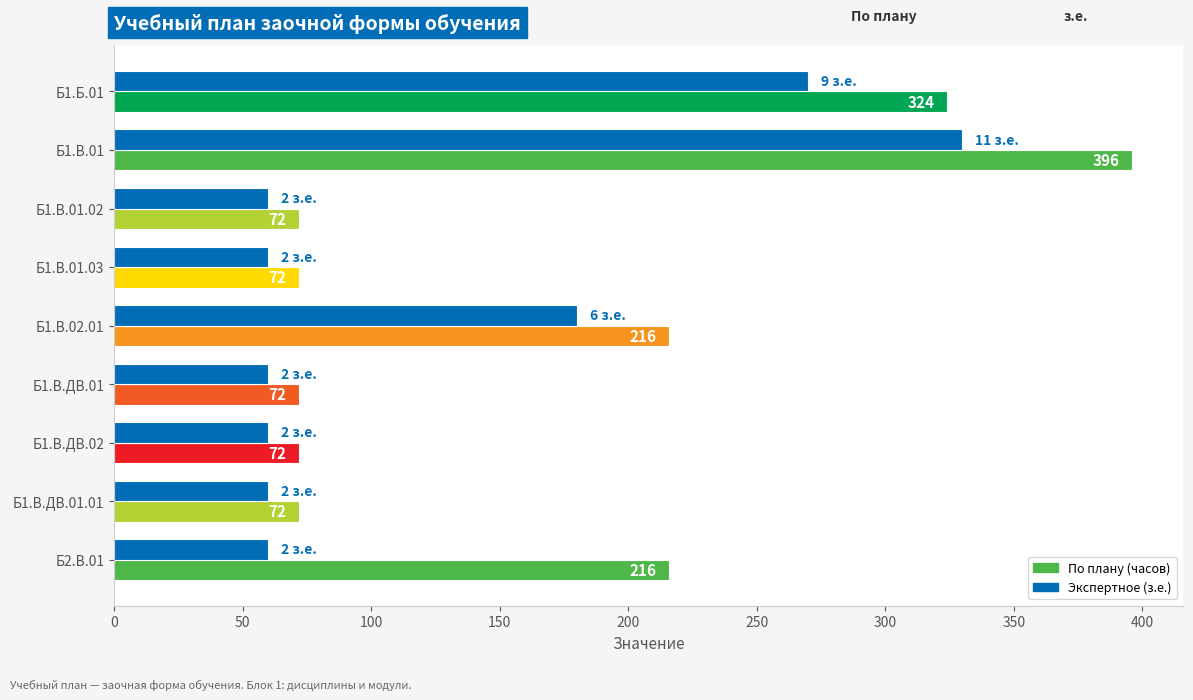

At which category does the chart reach its peak across all series?

Б1.В.01